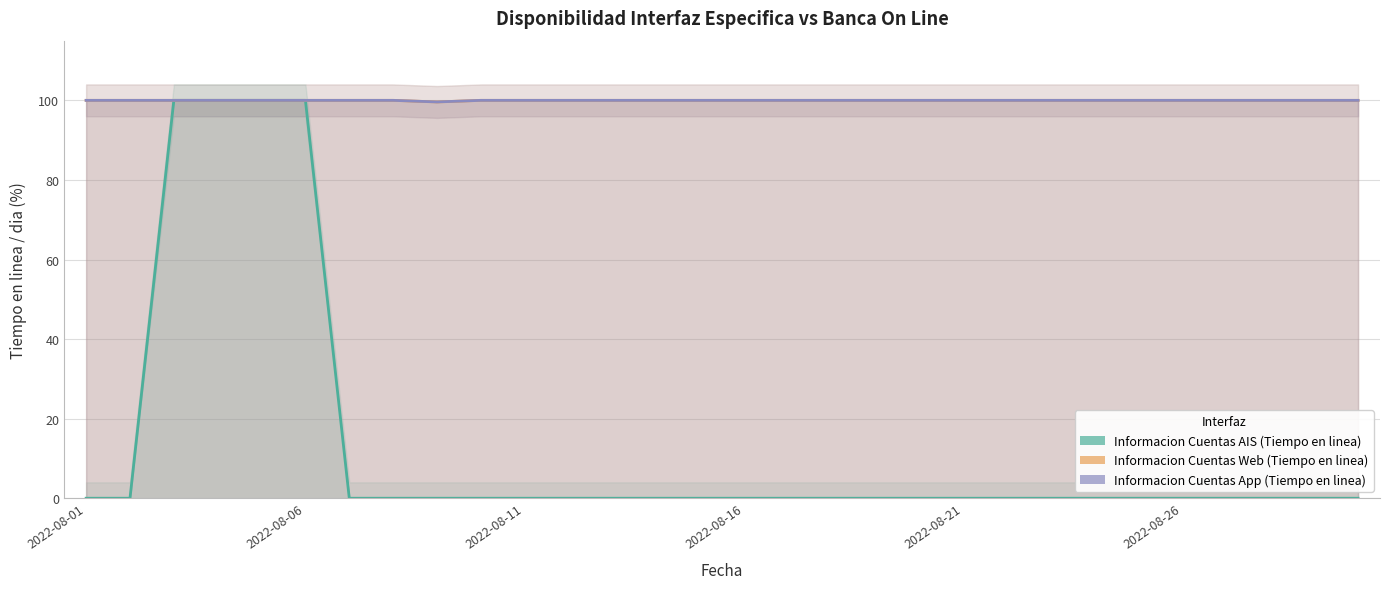

What is the minimum value for Informacion Cuentas App (Tiempo en linea)?

99.6